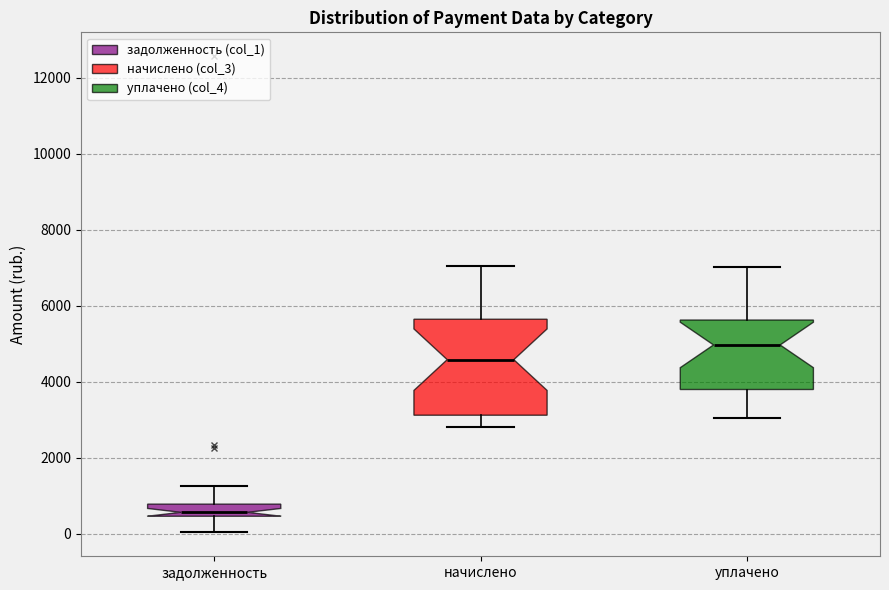

Reading left to right, read every box against the y-axis: the position of its median line, the range the box covers, and the ends of its whiskers. The values are not printed on the chart, so give them approximately, as read against the axis.

задолженность: median 600, box 400 to 800, whiskers 0 to 1200
начислено: median 4600, box 3200 to 5600, whiskers 2800 to 7000
уплачено: median 5000, box 3800 to 5600, whiskers 3000 to 7000